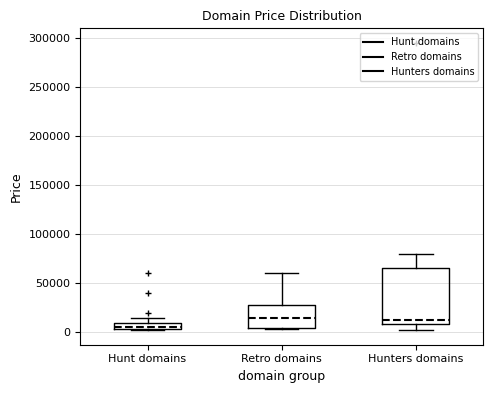

Where does the upper whisker of the box for Hunters domains end on the y-axis? The values are not printed on the chart, so give them approximately, as read against the axis.

80000